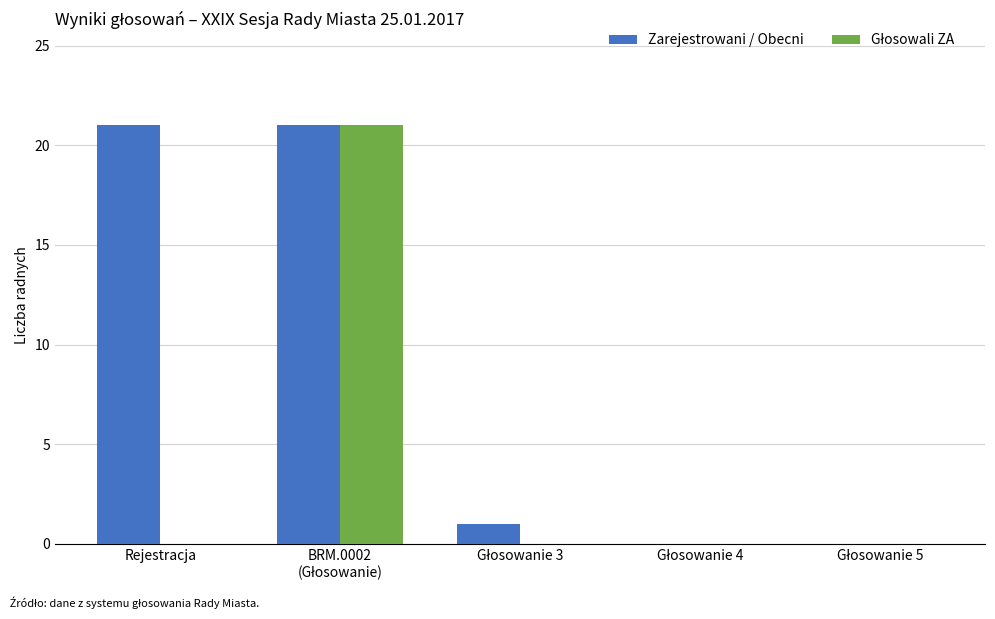

Is it true that Zarejestrowani / Obecni equals 10 at Rejestracja?

False